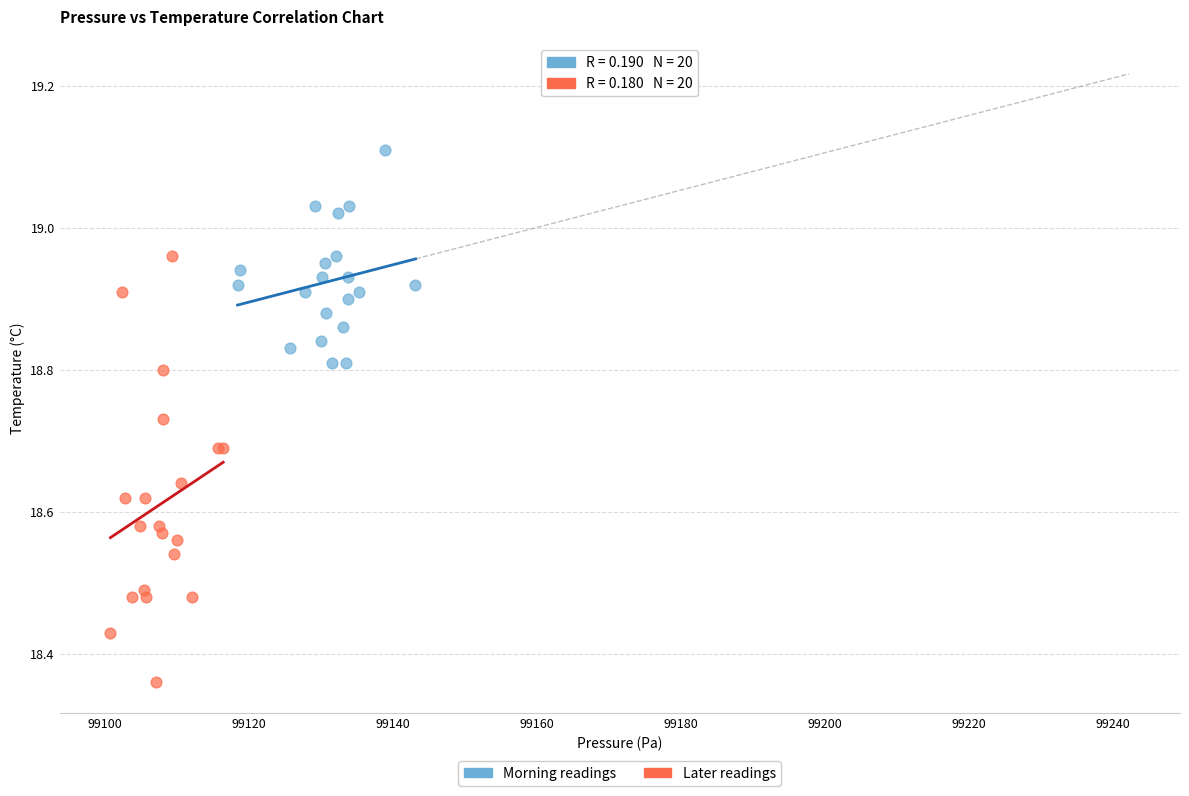

Which series contains the lowest Y value?

Later readings